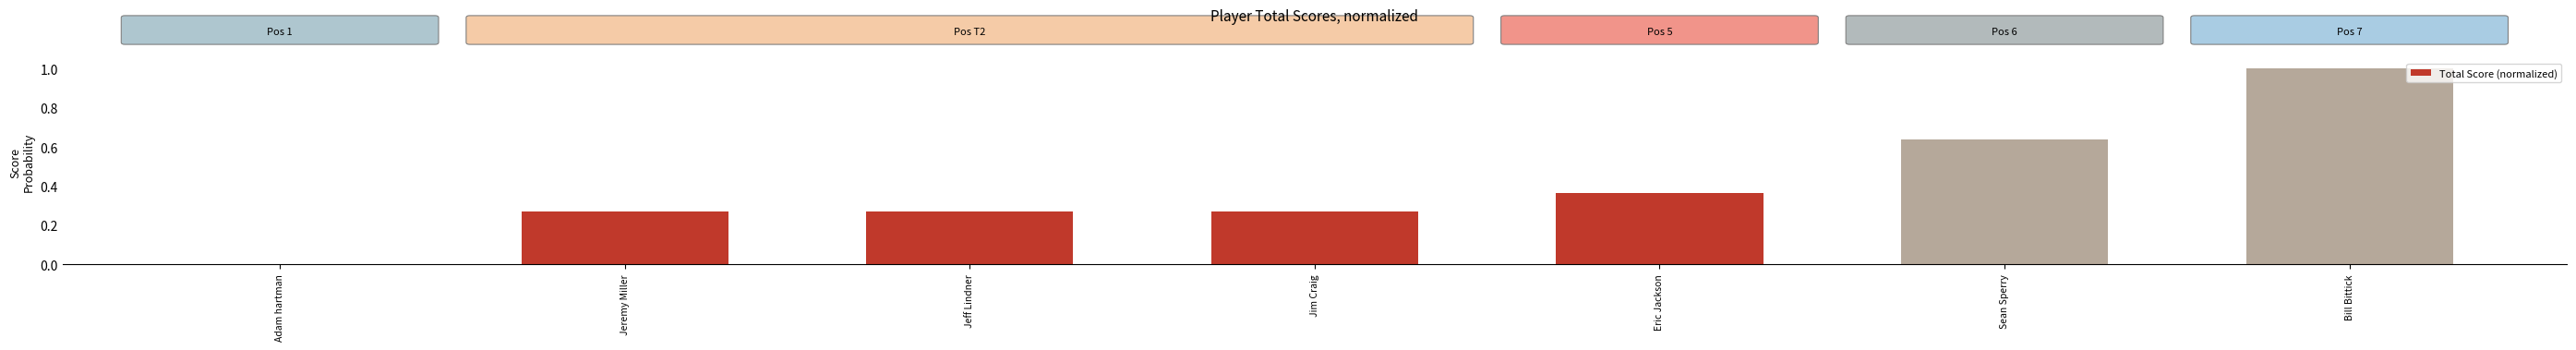

What is the maximum value shown in the chart?

1.0